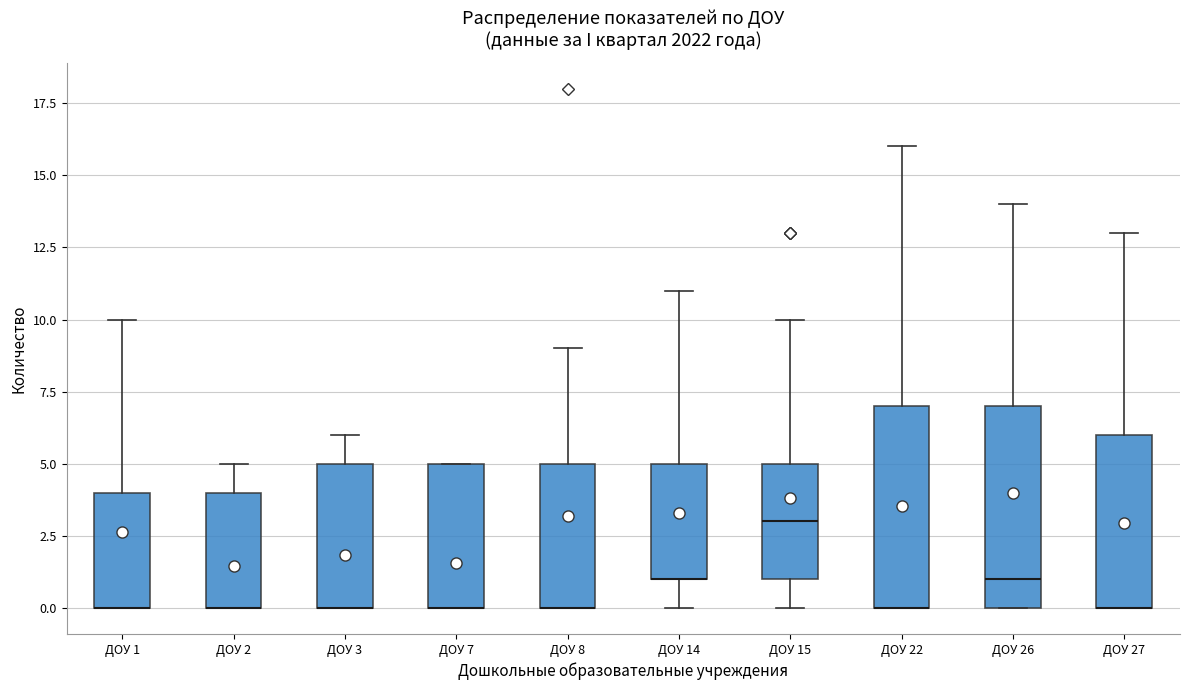

Reading left to right, transcribe this box plot: for each box, give where its median line is, the range the box spans, and where its two whiskers end, as read against the y-axis. The values are not printed on the chart, so give them approximately, as read against the axis.

ДОУ 1: median 0 (drawn on the box's lower edge), box 0 to 4, whiskers 0 to 10
ДОУ 2: median 0 (drawn on the box's lower edge), box 0 to 4, whiskers 0 to 5
ДОУ 3: median 0 (drawn on the box's lower edge), box 0 to 5, whiskers 0 to 6
ДОУ 7: median 0 (drawn on the box's lower edge), box 0 to 5, whiskers 0 to 5
ДОУ 8: median 0 (drawn on the box's lower edge), box 0 to 5, whiskers 0 to 9
ДОУ 14: median 1 (drawn on the box's lower edge), box 1 to 5, whiskers 0 to 11
ДОУ 15: median 3, box 1 to 5, whiskers 0 to 10
ДОУ 22: median 0 (drawn on the box's lower edge), box 0 to 7, whiskers 0 to 16
ДОУ 26: median 1, box 0 to 7, whiskers 0 to 14
ДОУ 27: median 0 (drawn on the box's lower edge), box 0 to 6, whiskers 0 to 13